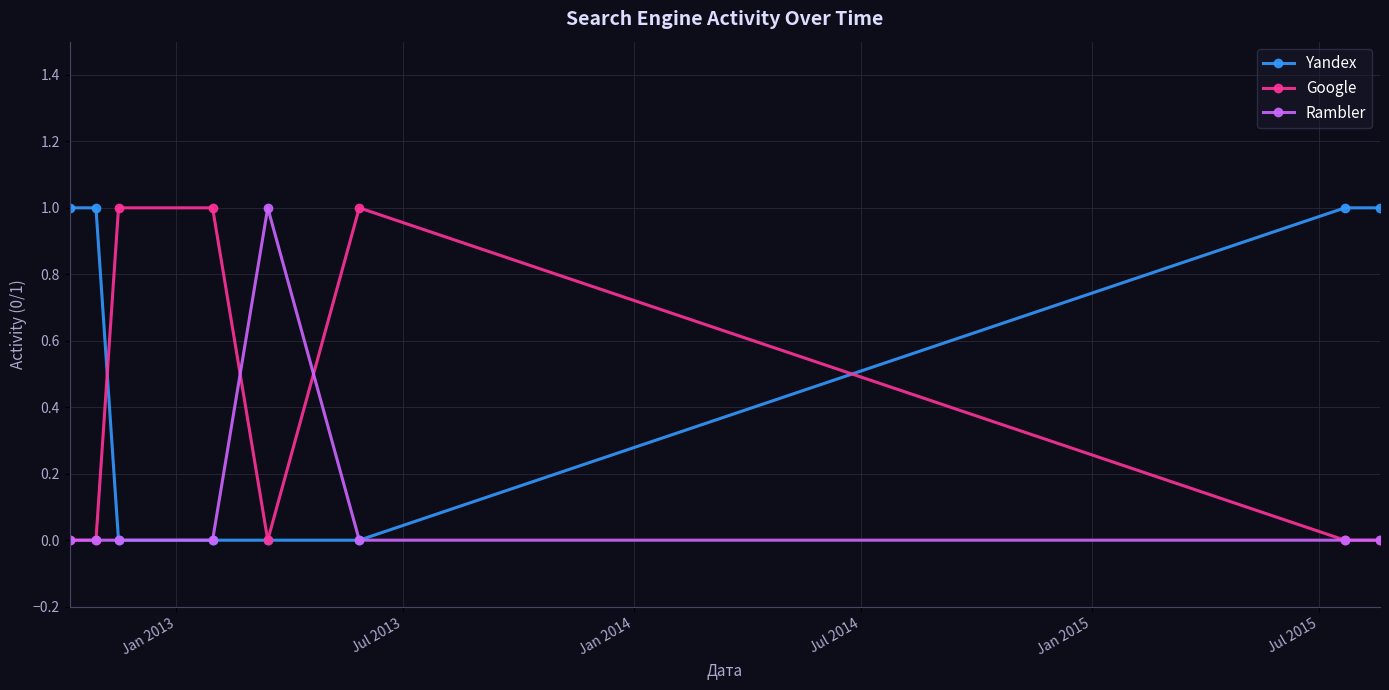

How many distinct data groups are displayed?

3